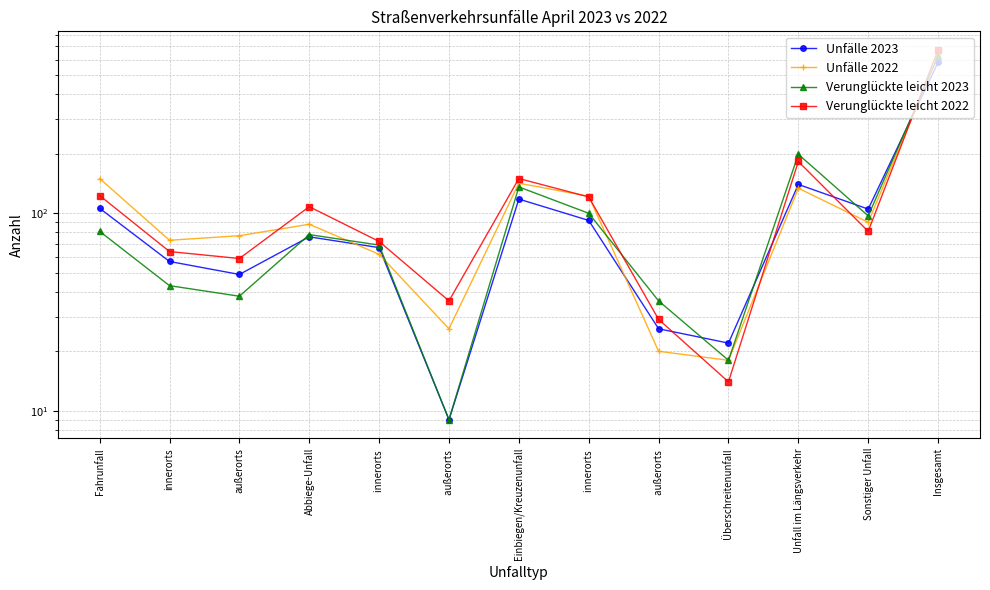

At which label is Verunglückte leicht 2022 closest to 343?

Unfall im Längsverkehr